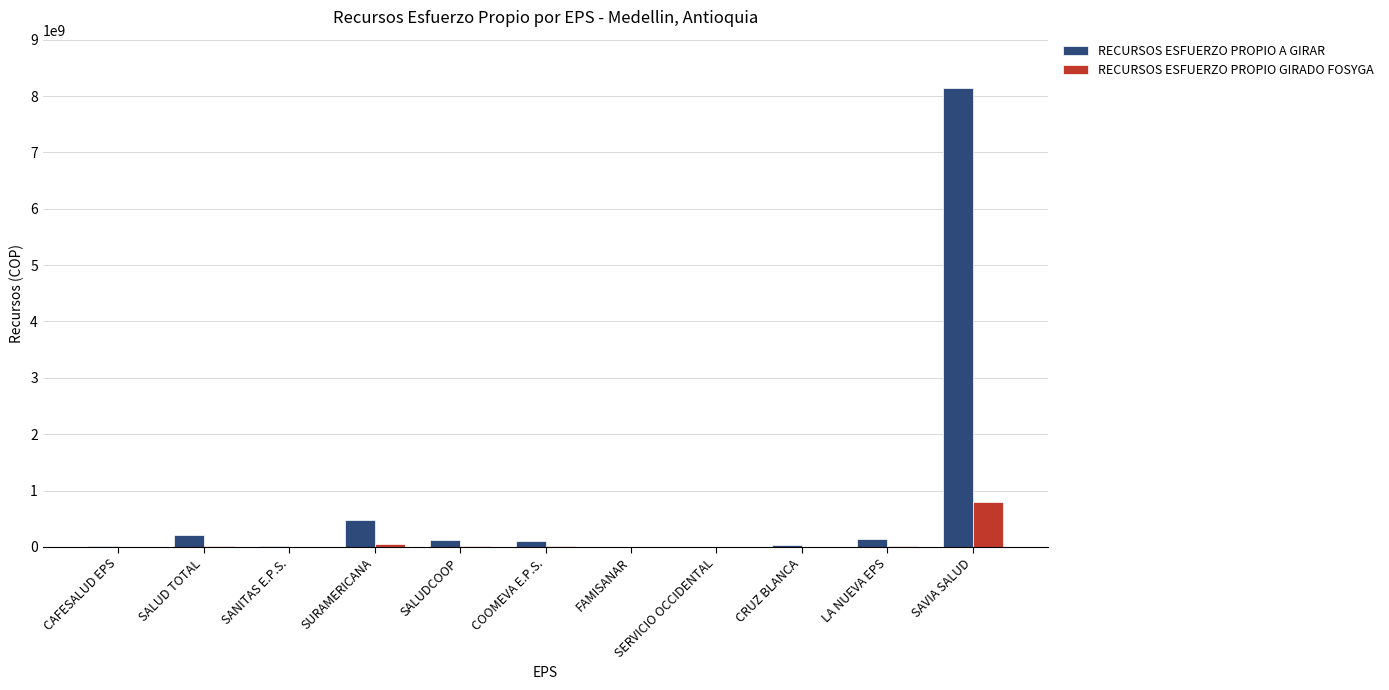

What is the sum of all RECURSOS ESFUERZO PROPIO A GIRAR values?

9287446730.0